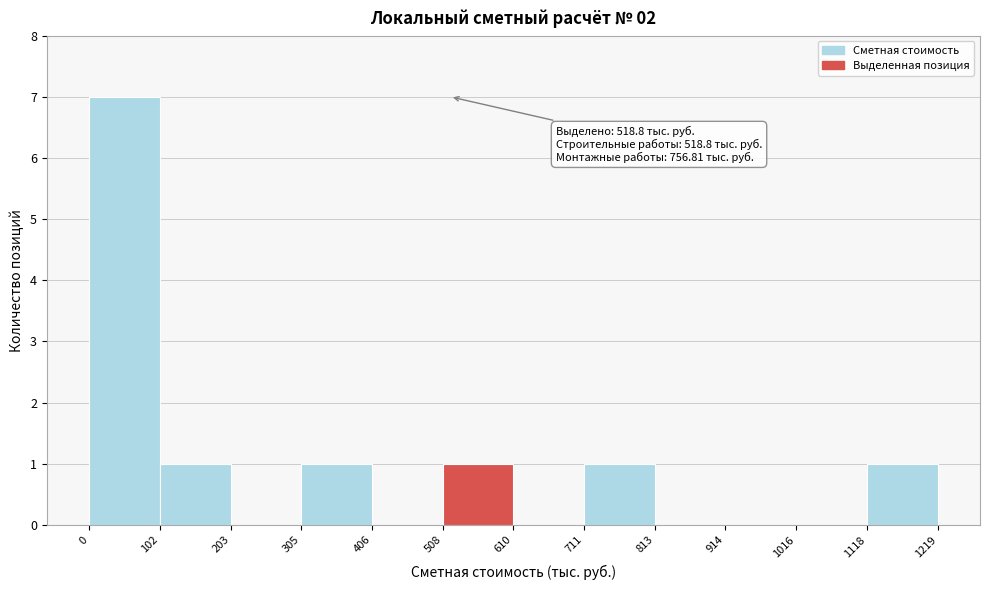

Over which range of the x-axis is the bar tallest?

0 to 102